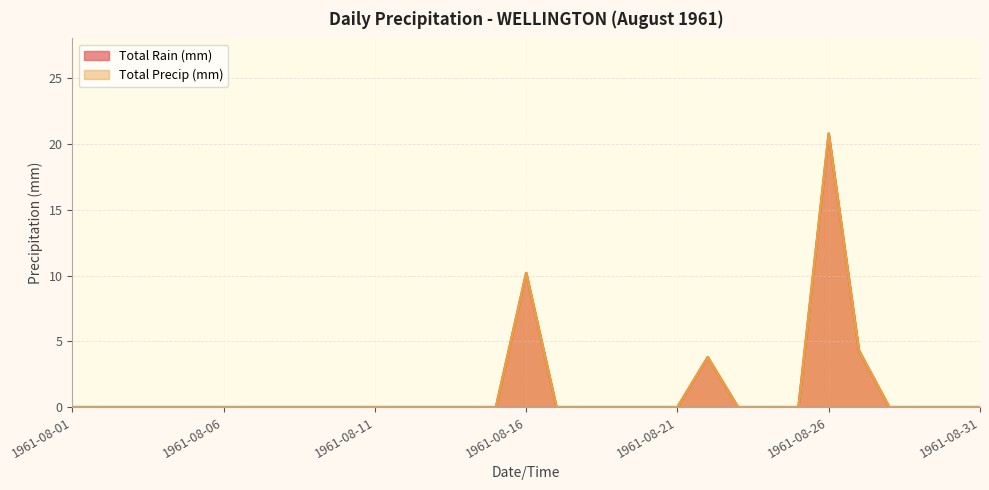

What are all the series names shown in the legend?

Total Rain (mm), Total Precip (mm)